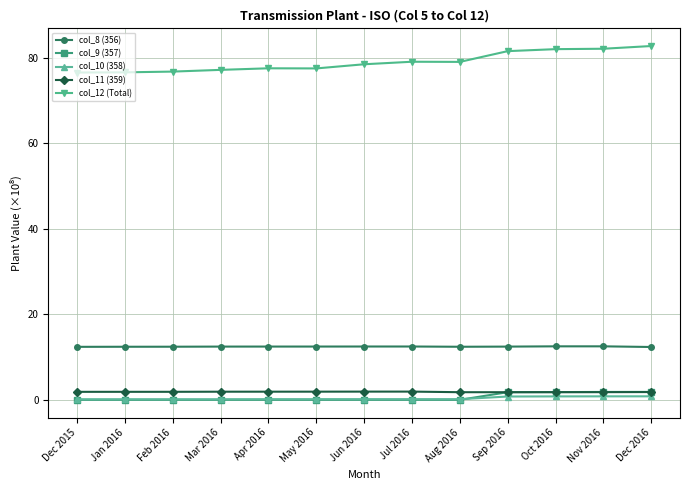

What is the label of the 11th point from the left?

Oct 2016